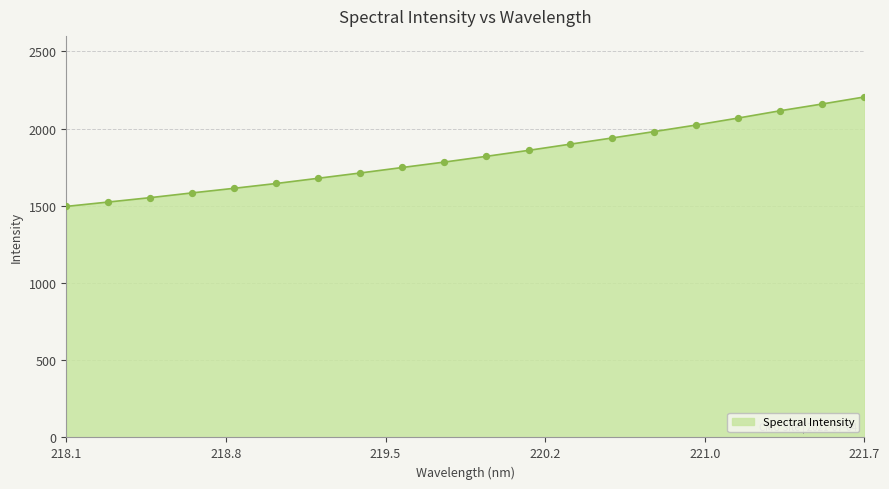

What is the maximum value shown in the chart?

2204.7